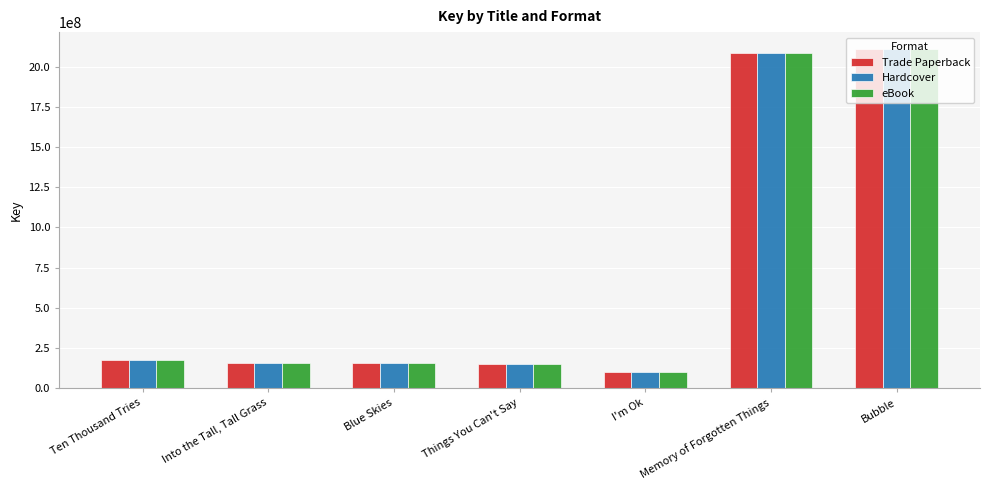

What is the total value across all series at Bubble?

6325728420